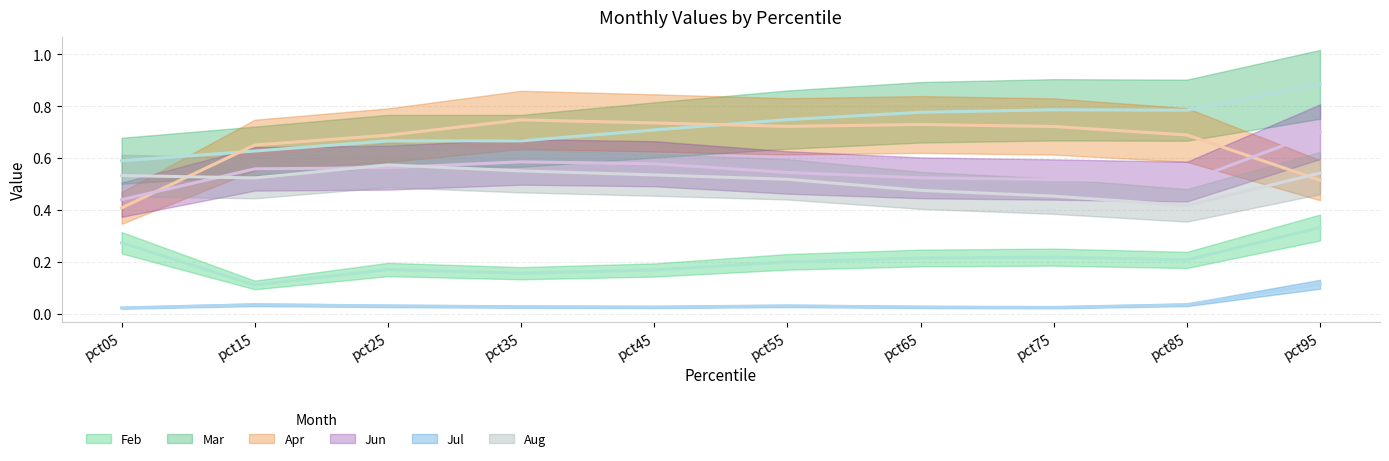

What is the value of the Jun point at the 1st from the left?

0.4